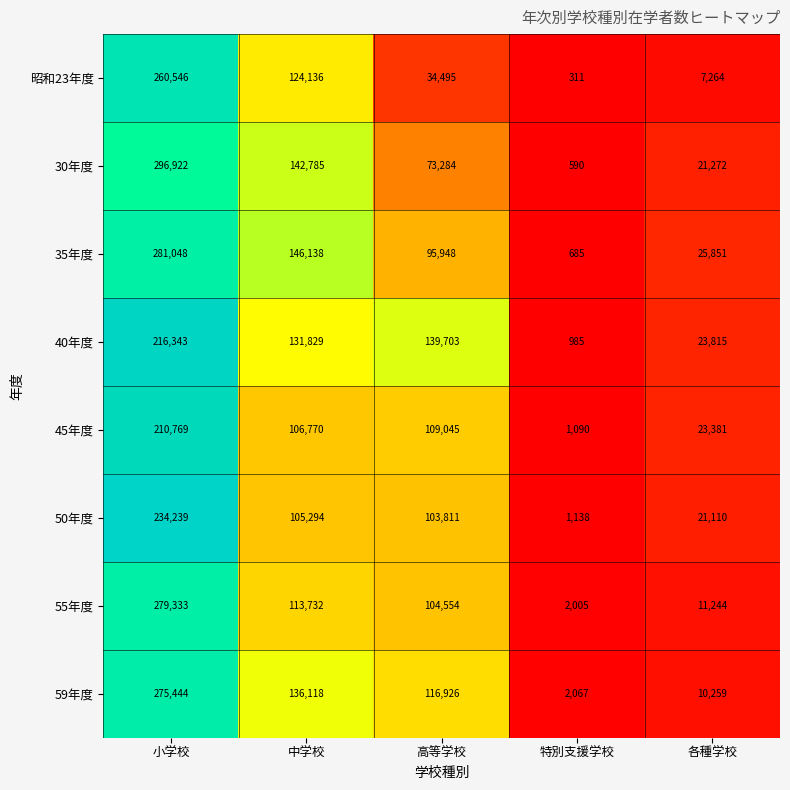

What is the approximate value of 50年度 at 小学校, to the nearest 100?

234200